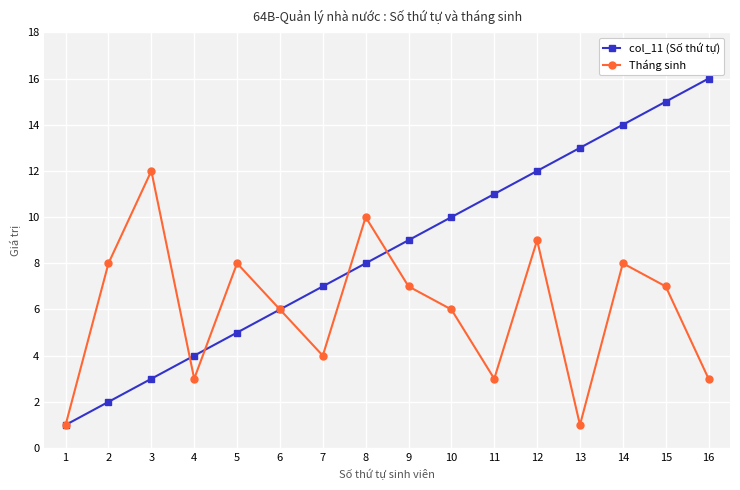

Is it true that col_11 (Số thứ tự) equals 2 at 1?

False